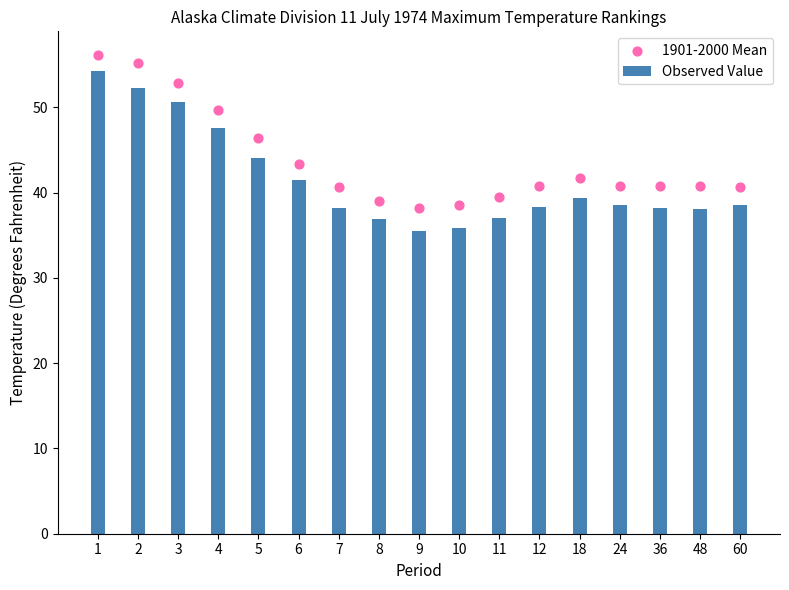

Is the value of 1901-2000 Mean at 3 greater than the value of Observed Value at 48?

Yes